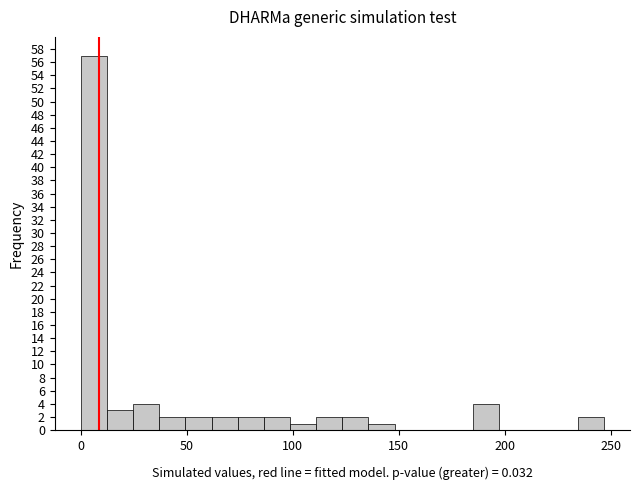

Read against the x-axis, roughly where is the centre of the tallest bar?

5